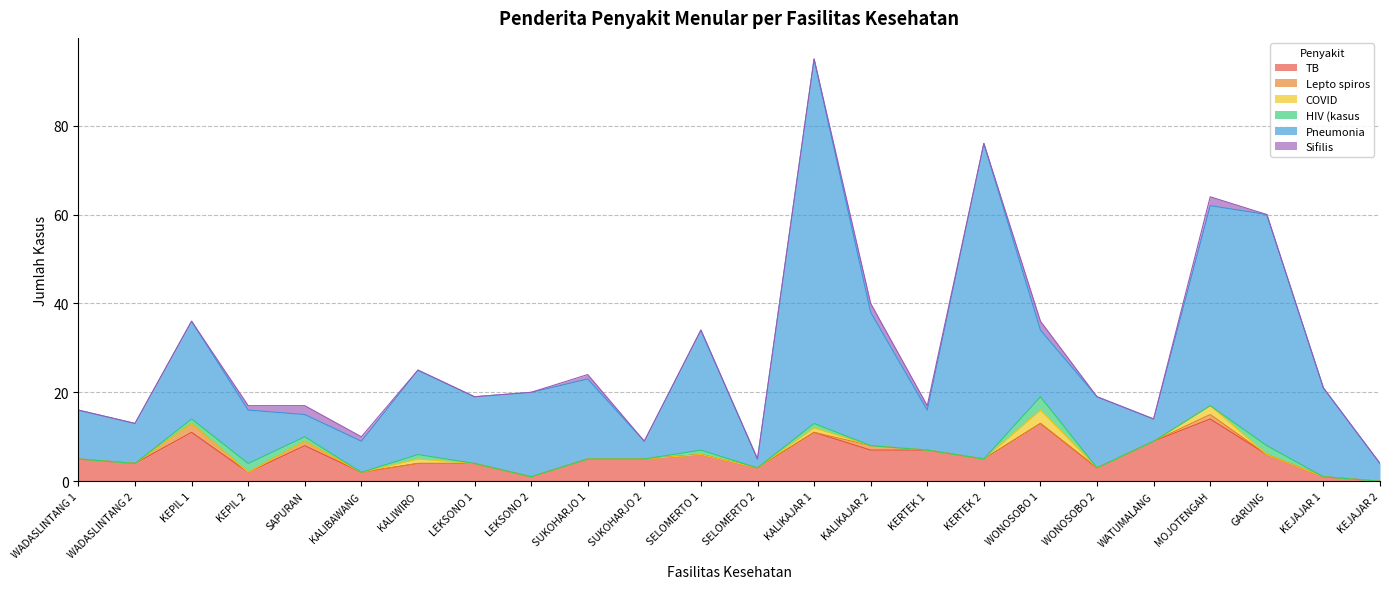

List the labels in order of Pneumonia value, smallest first.

SELOMERTO 2, SUKOHARJO 2, KEJAJAR 2, SAPURAN, WATUMALANG, KALIBAWANG, WADASLINTANG 2, KERTEK 1, WADASLINTANG 1, KEPIL 2, LEKSONO 1, WONOSOBO 1, WONOSOBO 2, SUKOHARJO 1, KALIWIRO, LEKSONO 2, KEJAJAR 1, KEPIL 1, SELOMERTO 1, KALIKAJAR 2, MOJOTENGAH, GARUNG, KERTEK 2, KALIKAJAR 1